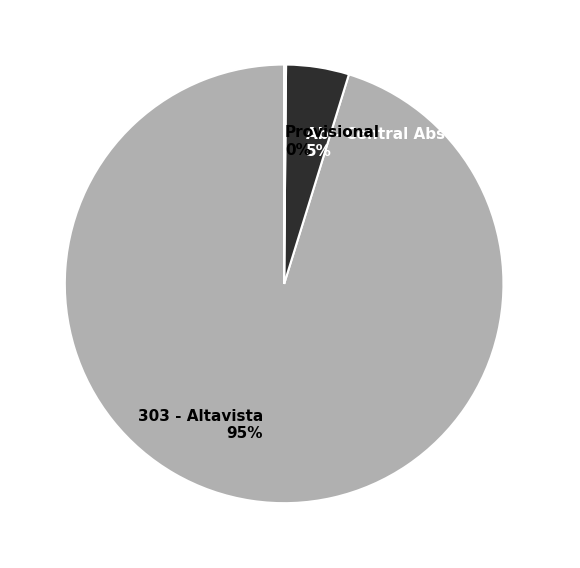

To the nearest percent, what is the difference between the largest and smallest slice percentages?

95%